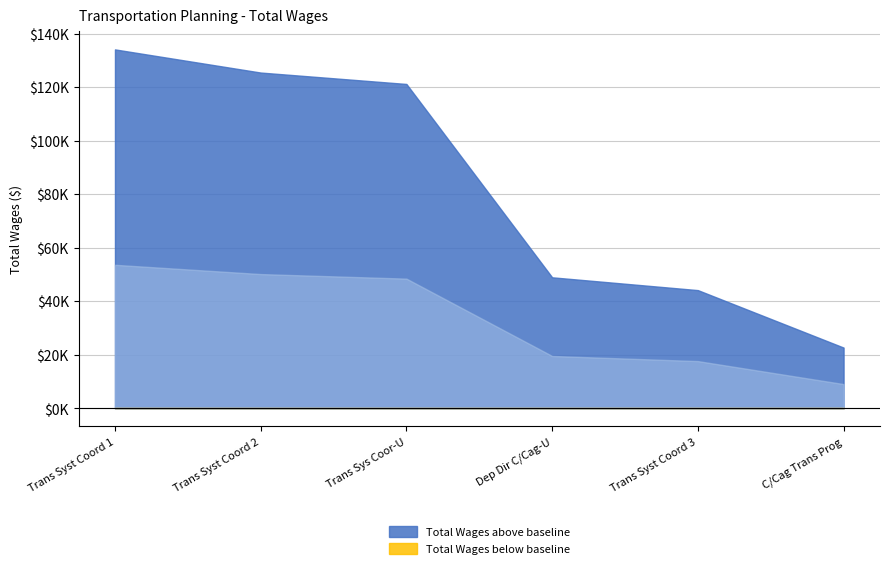

What is the difference between the maximum and minimum values?

111388